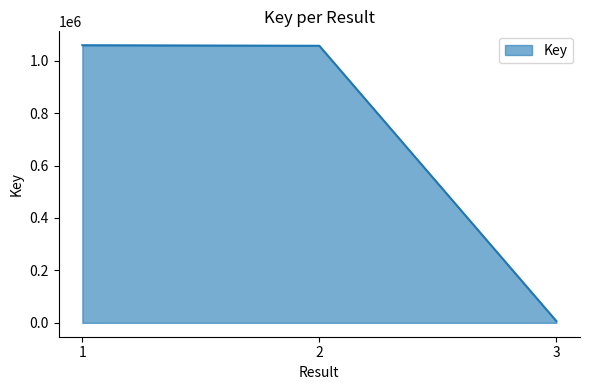

What is the maximum value shown in the chart?

1058760